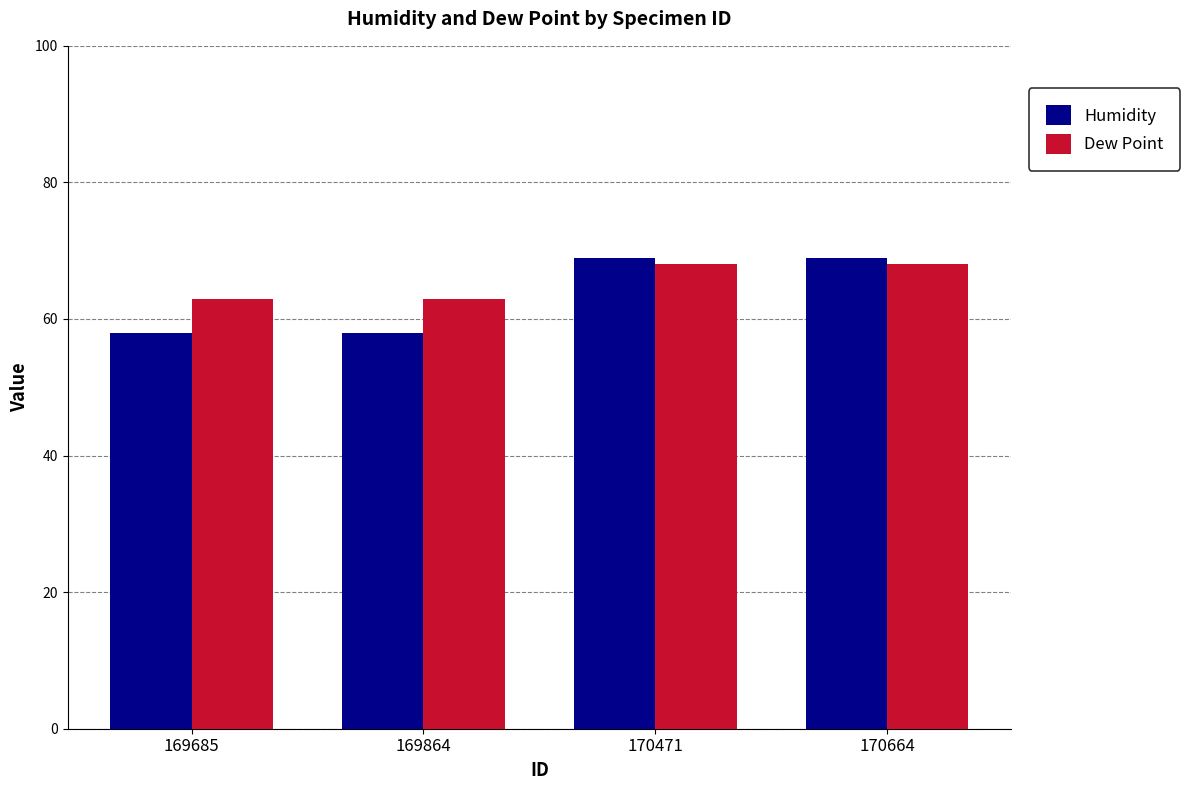

Reading left to right, extract all data points from this chart.

Humidity: 58	58	69	69
Dew Point: 63	63	68	68